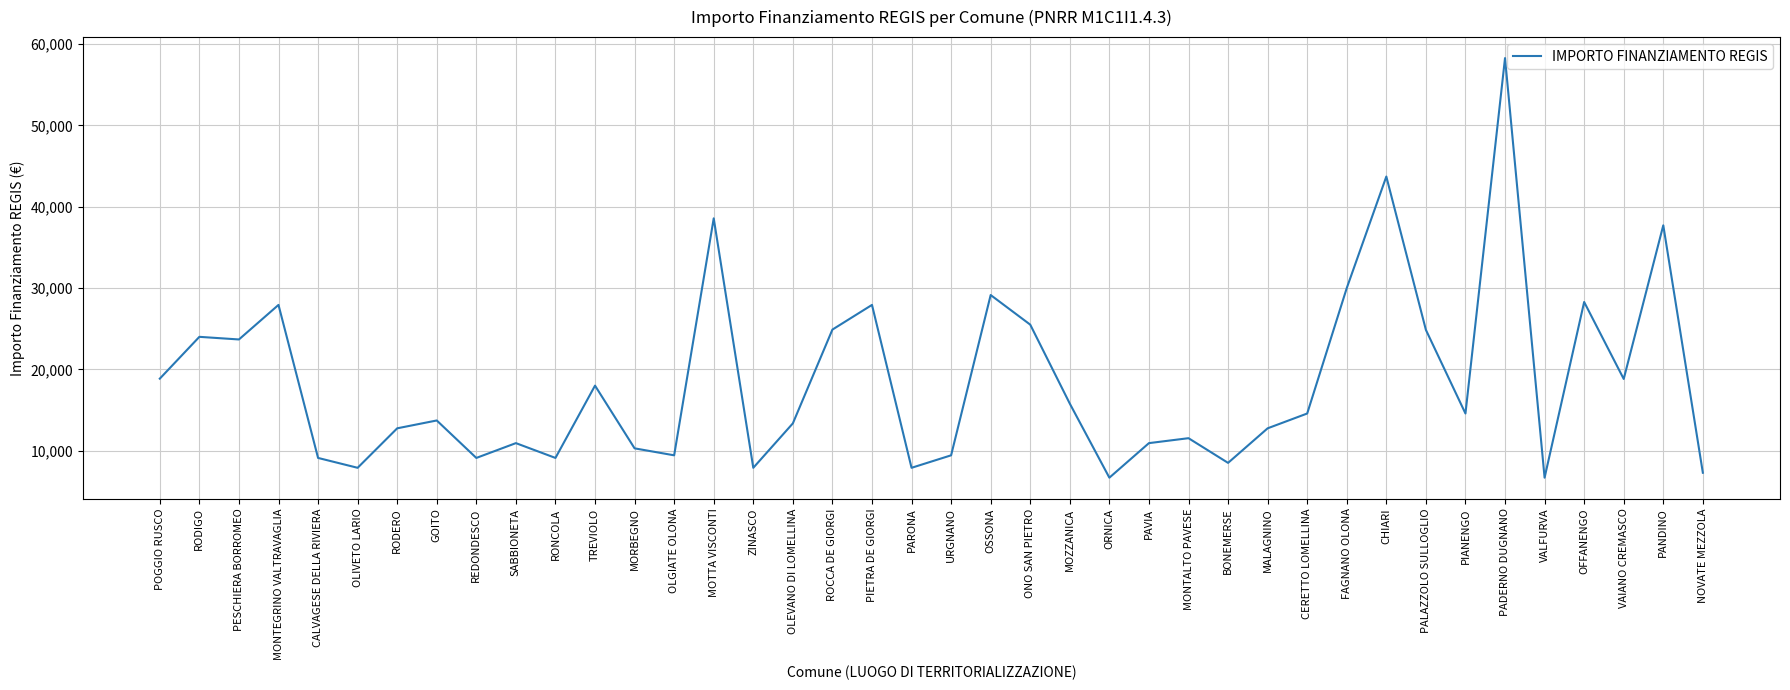

Where is the data nearest to the value 32474?

FAGNANO OLONA